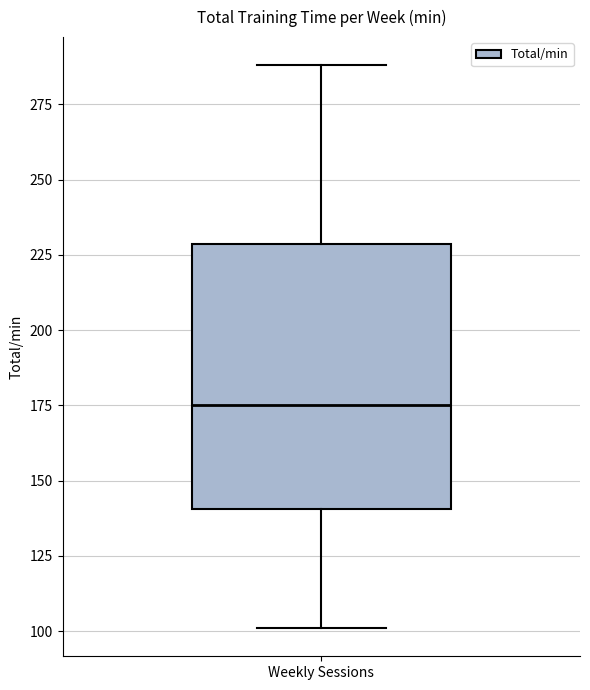

Where does the lower whisker of the box for Weekly Sessions end on the y-axis? The values are not printed on the chart, so give them approximately, as read against the axis.

100